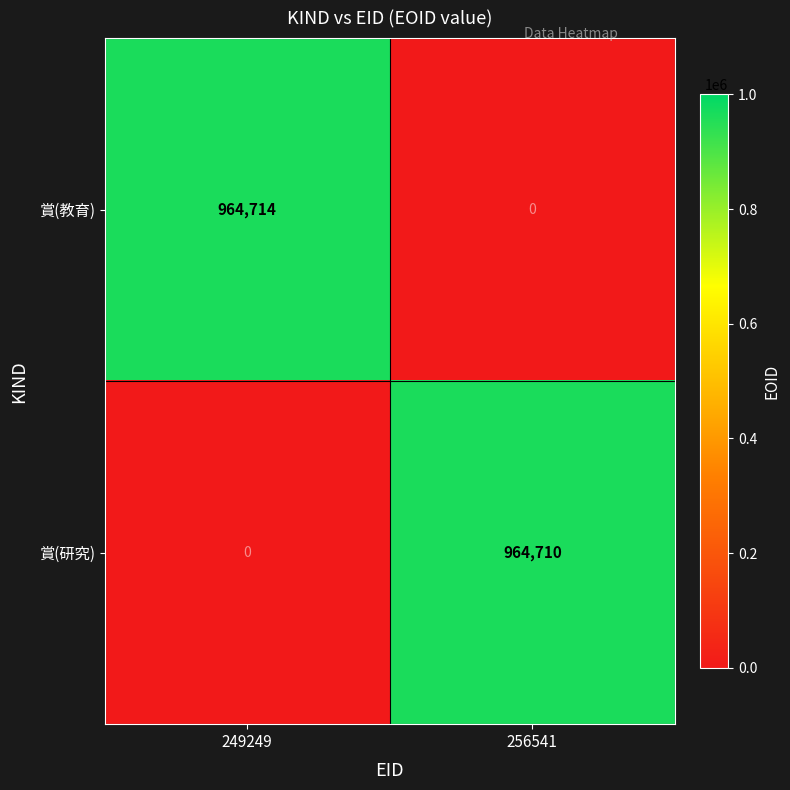

Which category has the highest value across all series?

249249